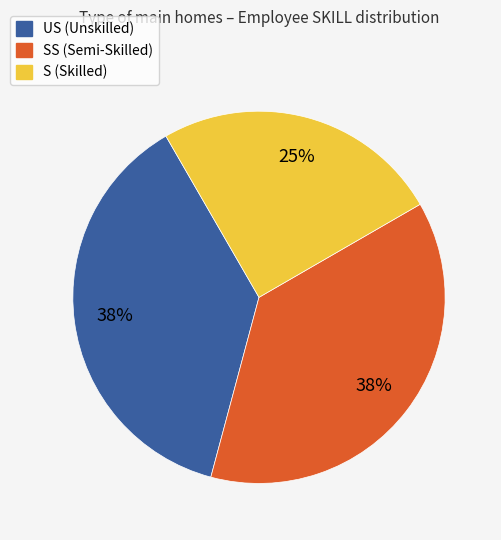

To the nearest percent, what is the difference between the largest and smallest slice percentages?

13%